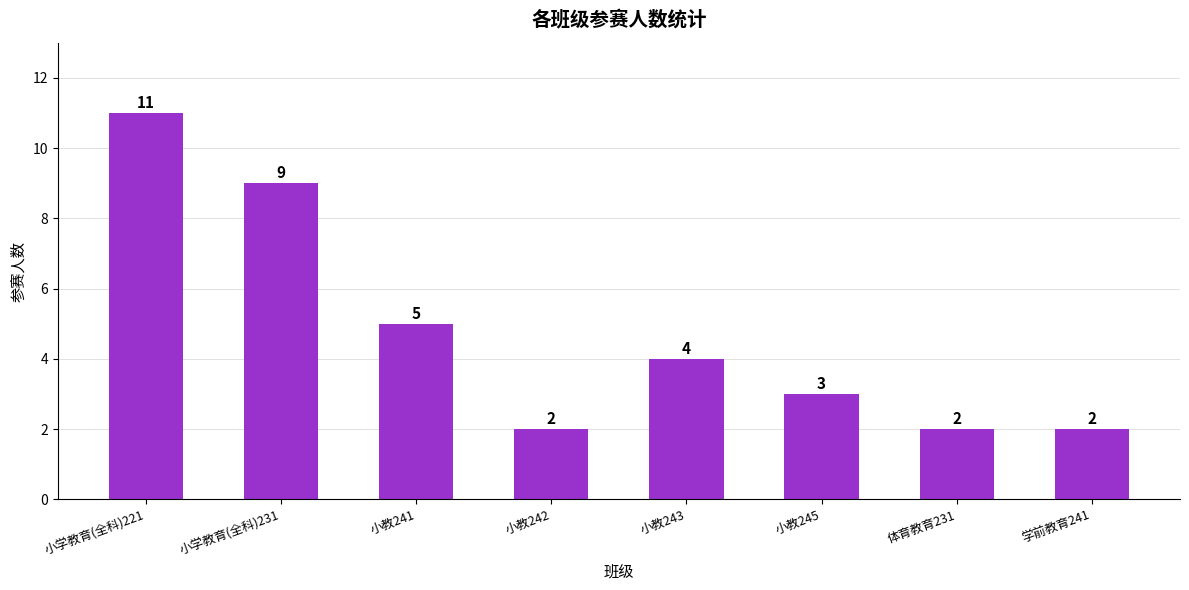

Which category has the highest value across all series?

小学教育(全科)221